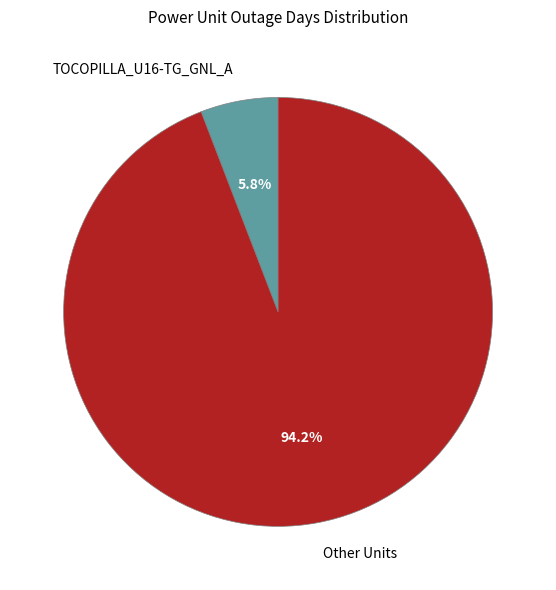

Between Other Units and TOCOPILLA_U16-TG_GNL_A, which is larger?

Other Units